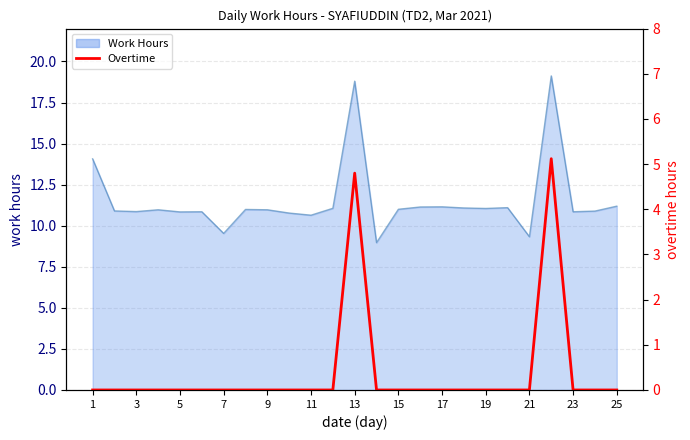

True or false: the data shows -2.2 at 9.

False